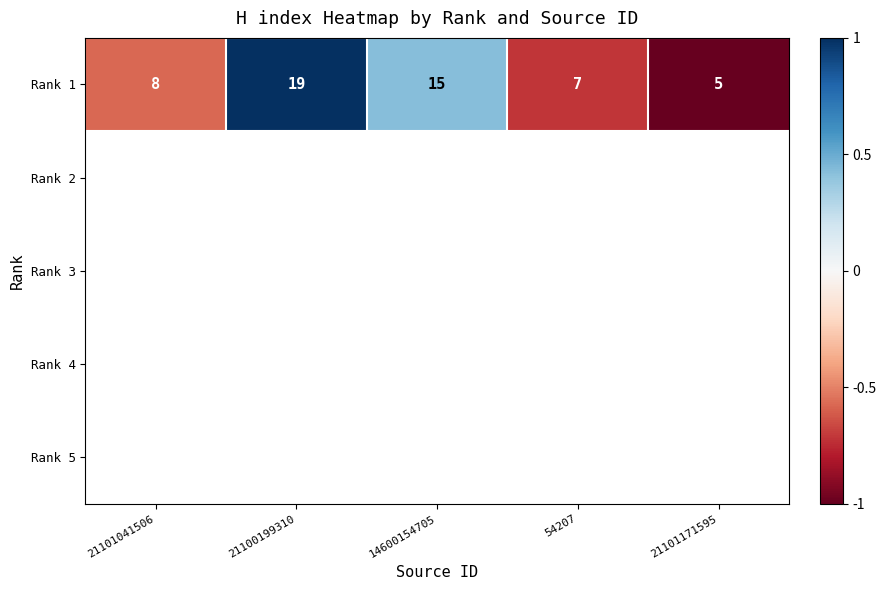

At how many categories does at least one series exceed 0?

2